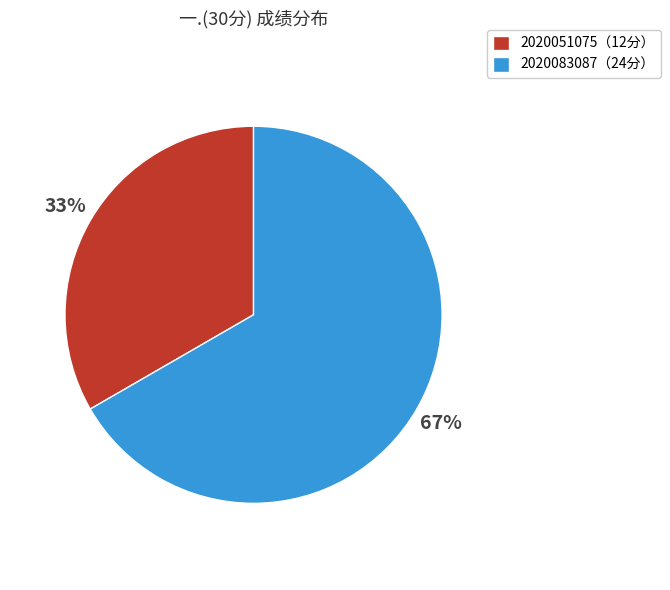

Is there a majority slice in this chart?

Yes